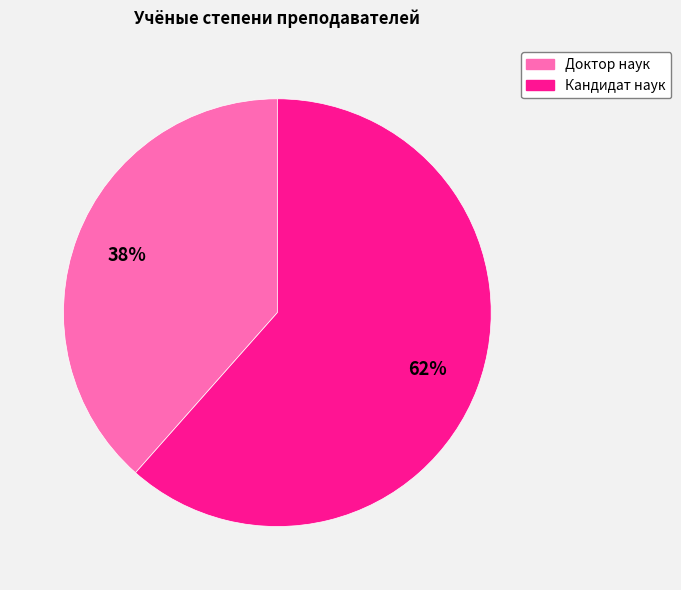

What percentage is the Доктор наук slice, to the nearest percent?

38%